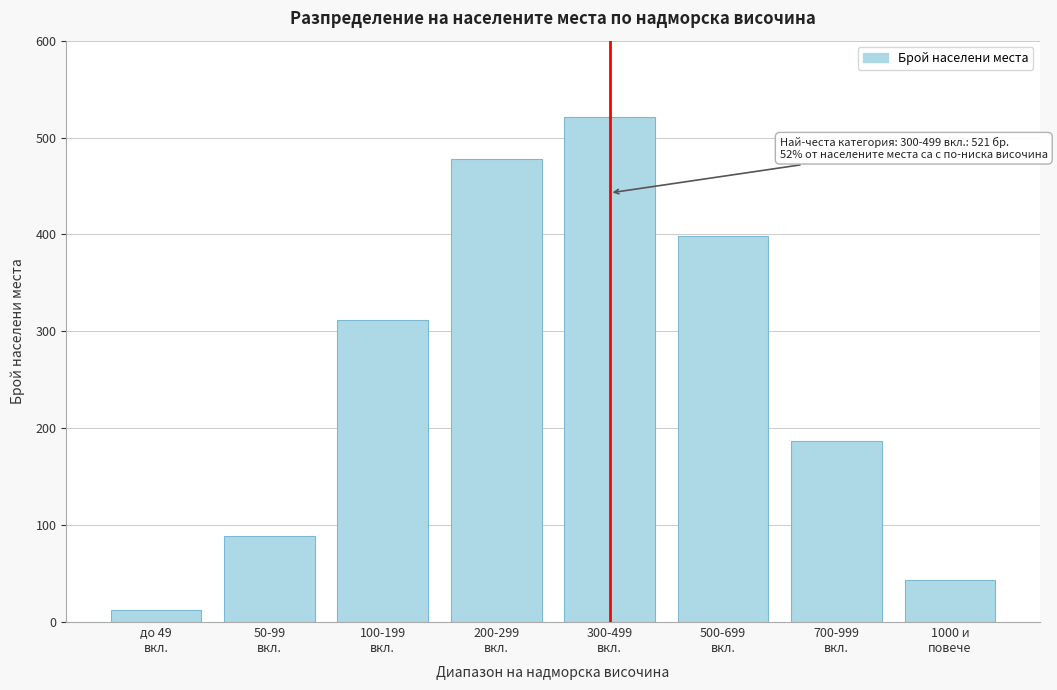

Reading left to right, extract all data points from this chart.

12	89	312	478	521	398	187	43